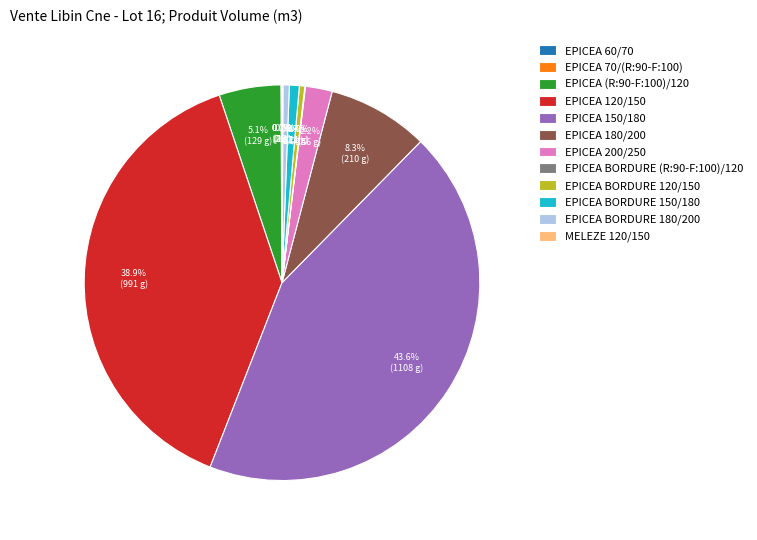

The EPICEA BORDURE 120/150 slice represents 15% of the pie. True or false?

False